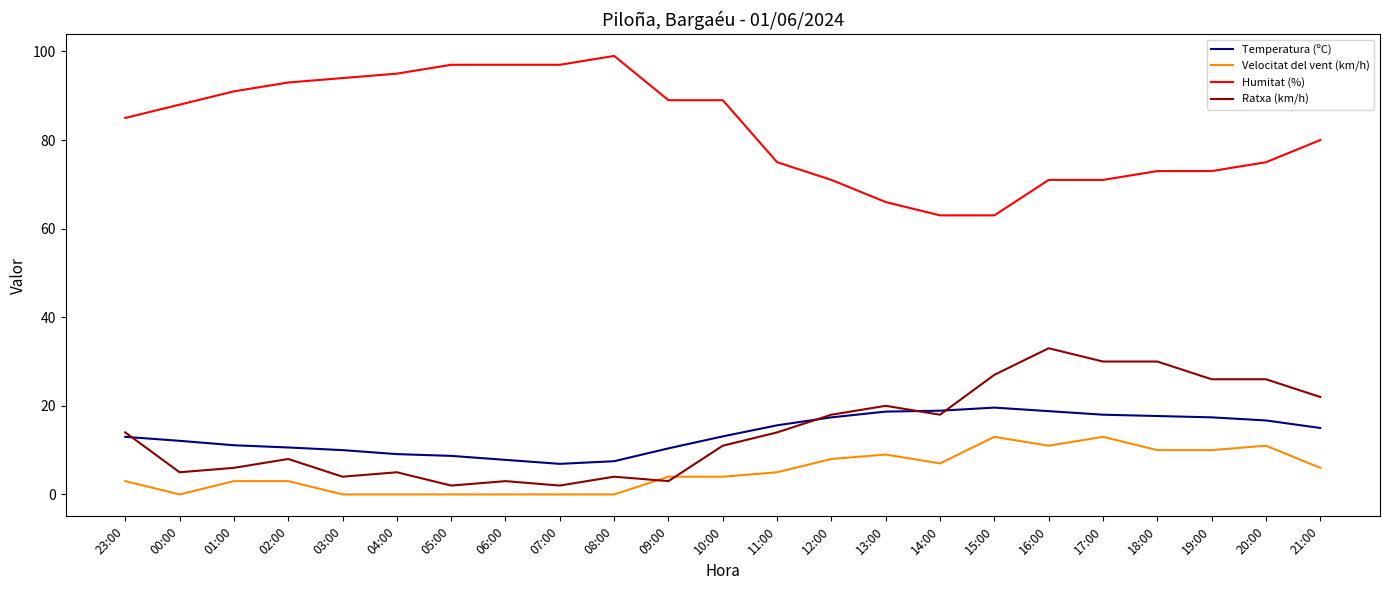

True or false: Velocitat del vent (km/h) and Humitat (%) intersect in this chart.

False